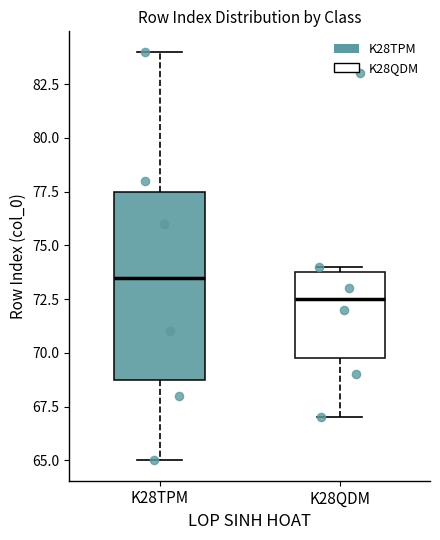

Reading left to right, transcribe this box plot: for each box, give where its median line is, the range the box spans, and where its two whiskers end, as read against the y-axis. The values are not printed on the chart, so give them approximately, as read against the axis.

K28TPM: median 73.5, box 69.0 to 77.5, whiskers 65.0 to 84.0
K28QDM: median 72.5, box 70.0 to 74.0, whiskers 67.0 to 74.0 (just above the box's upper edge)